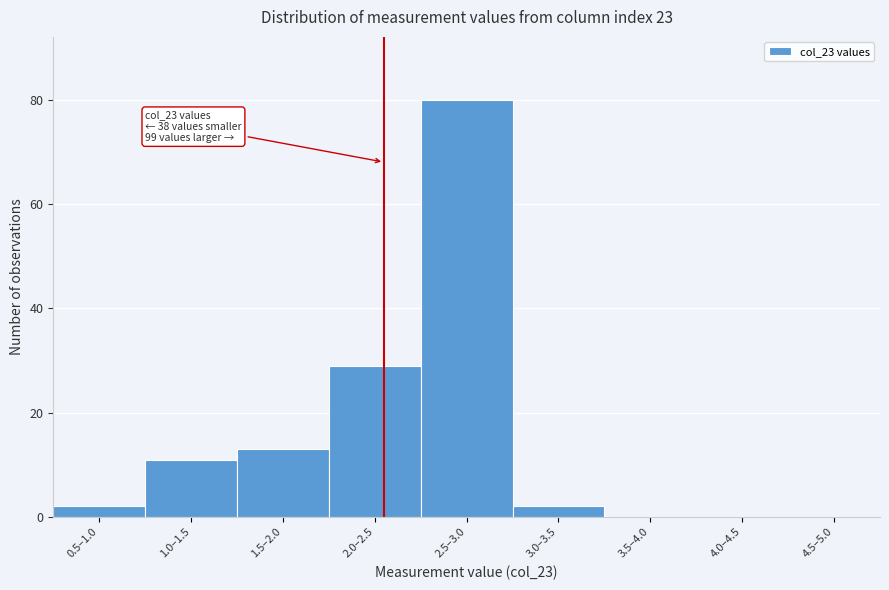

Reading left to right, list all the values displayed in this chart.

0.5–1.0=2	1.0–1.5=11	1.5–2.0=13	2.0–2.5=29	2.5–3.0=80	3.0–3.5=2	3.5–4.0=0	4.0–4.5=0	4.5–5.0=0